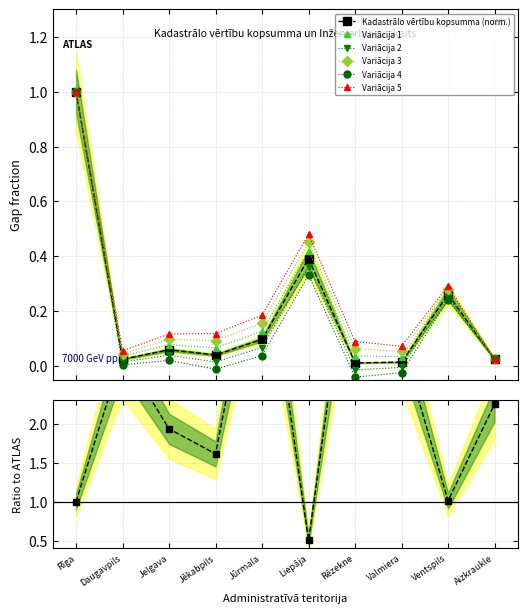

True or false: there are more than 2 points higher than both neighbors.

True